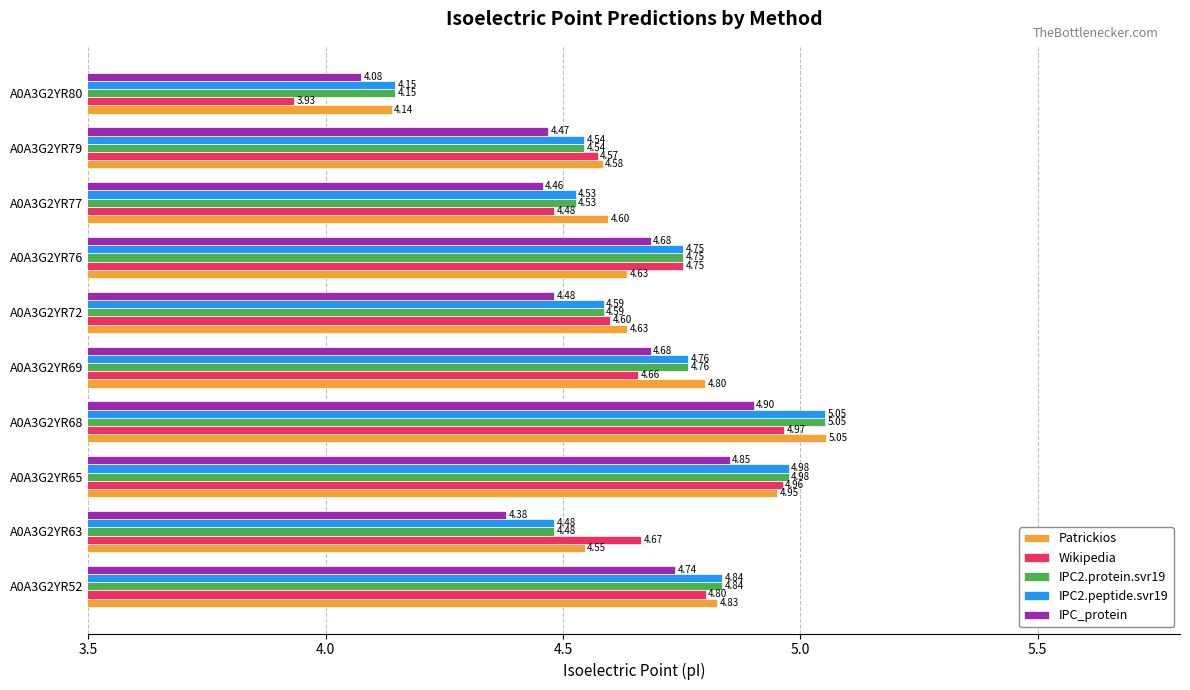

What is the sum of all IPC_protein values?

45.7